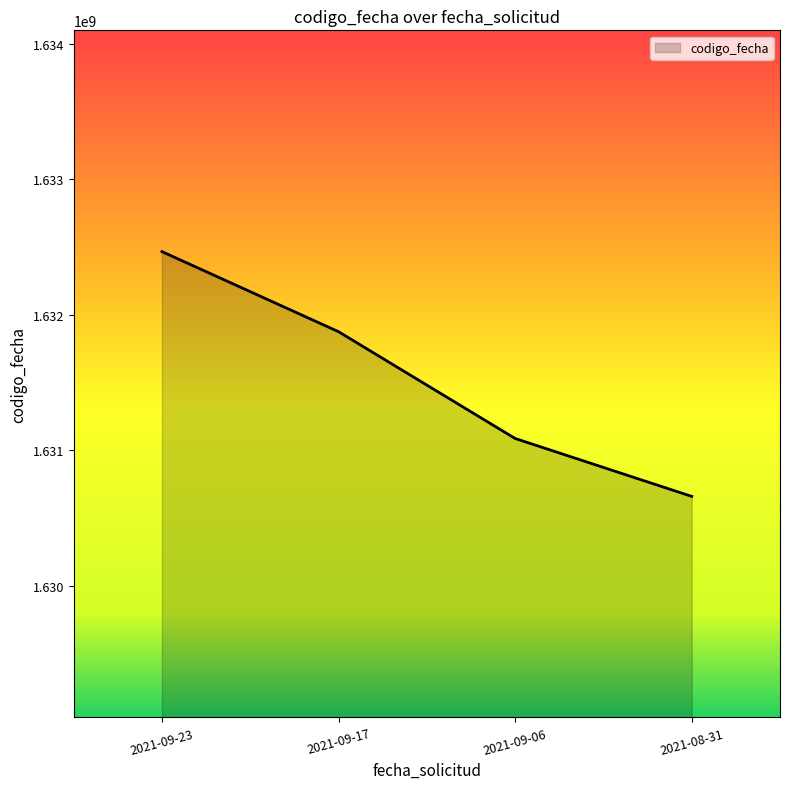

What is the minimum value shown in the chart?

1630661201